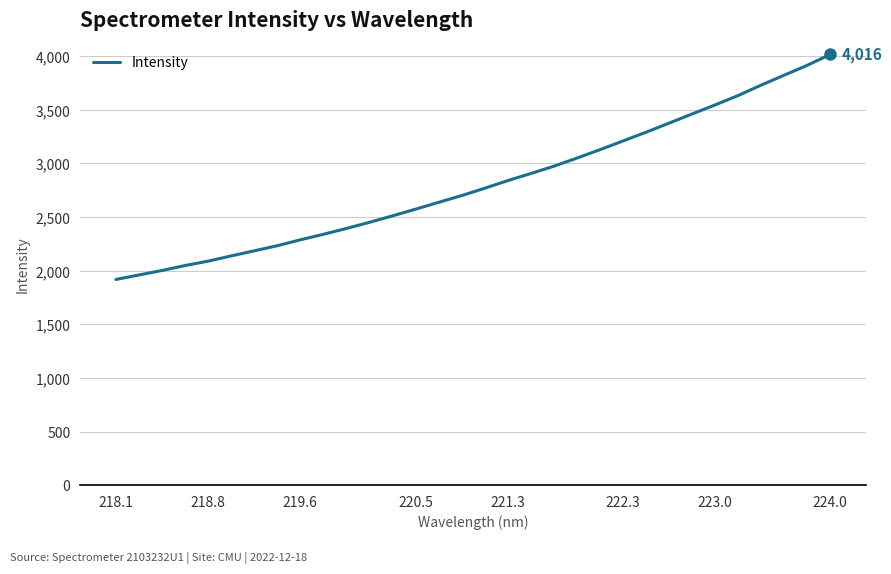

What is the maximum value shown in the chart?

4016.2